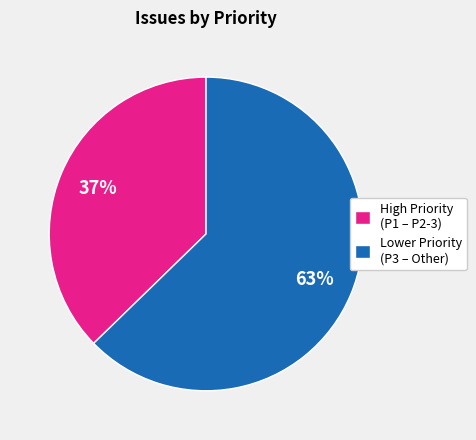

Between High Priority (P1 – P2-3) and Lower Priority (P3 – Other), which is larger?

Lower Priority (P3 – Other)